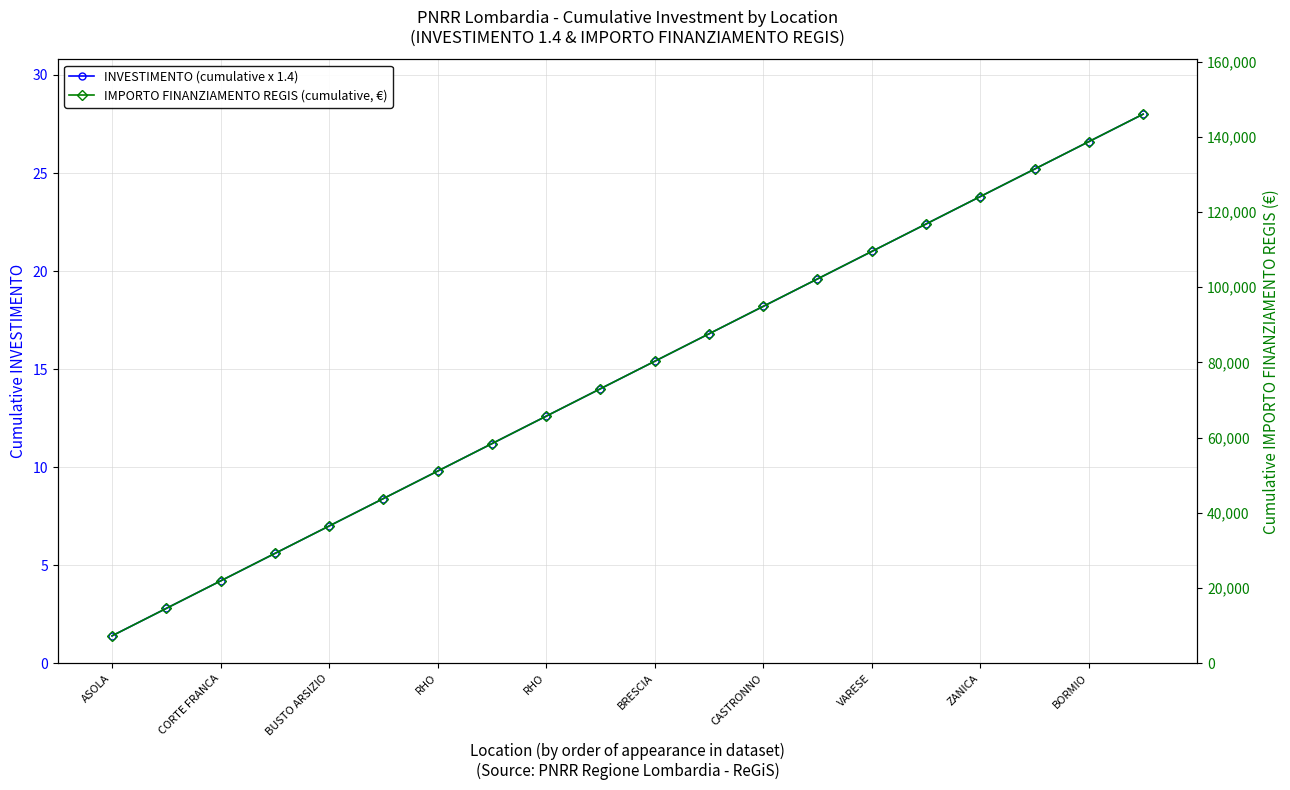

The value of IMPORTO FINANZIAMENTO REGIS (cumulative, €) at 17 is 211403.9. True or false?

False